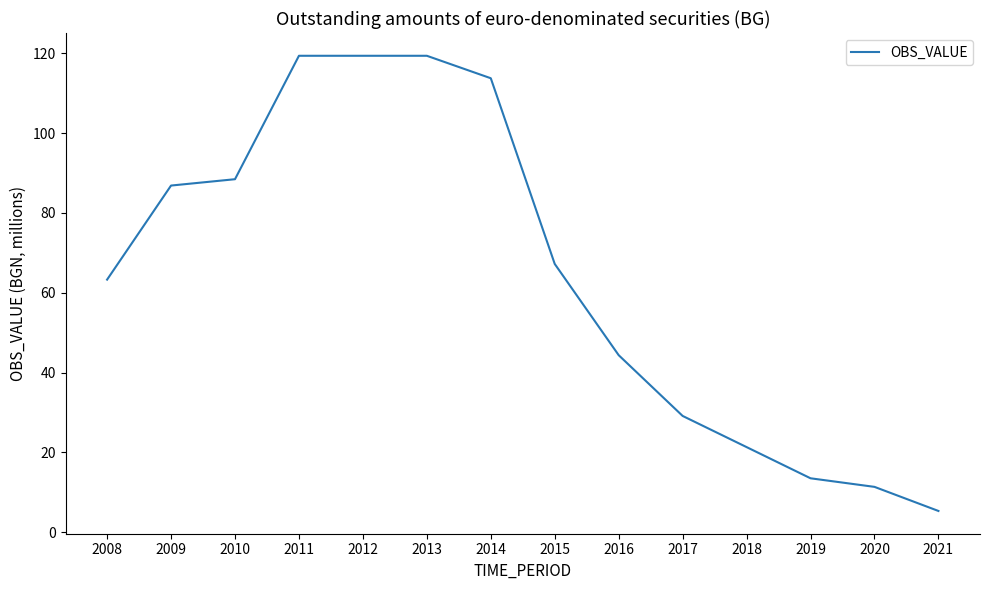

Reading left to right, what are all the values shown in this chart?

63.3	86.9	88.5	119.4	119.4	119.4	113.8	67.2	44.4	29.1	21.3	13.5	11.3	5.3